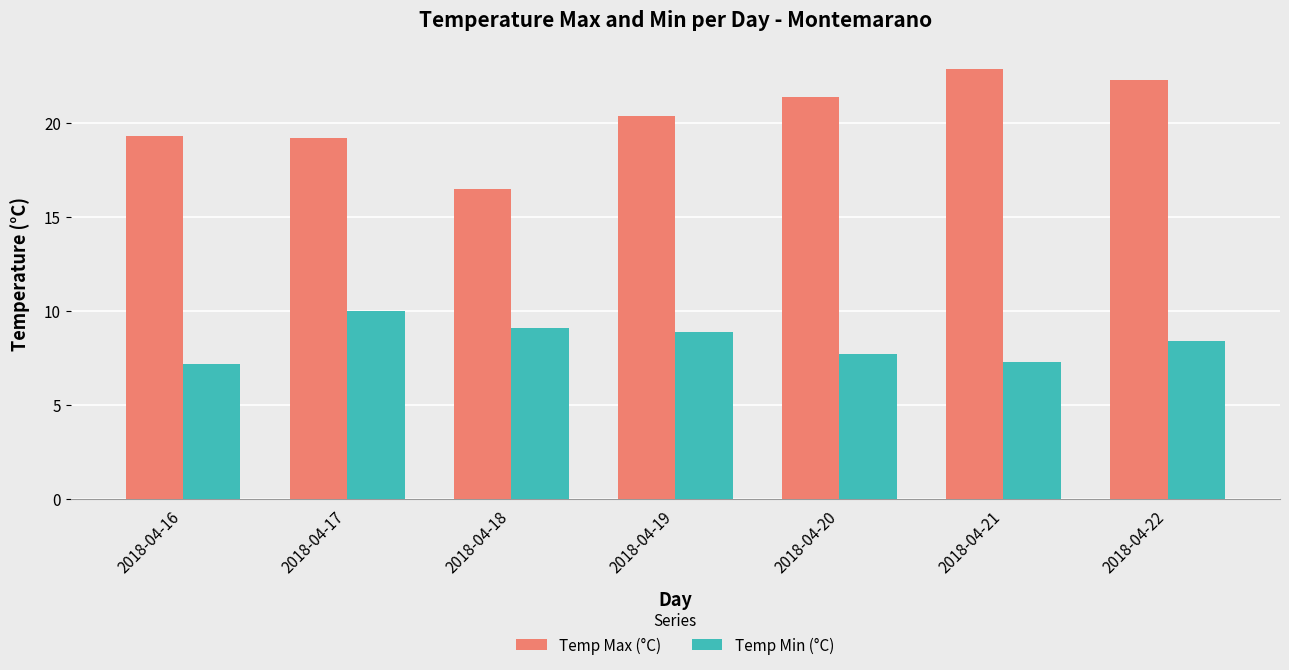

How many bars are there in total?

14